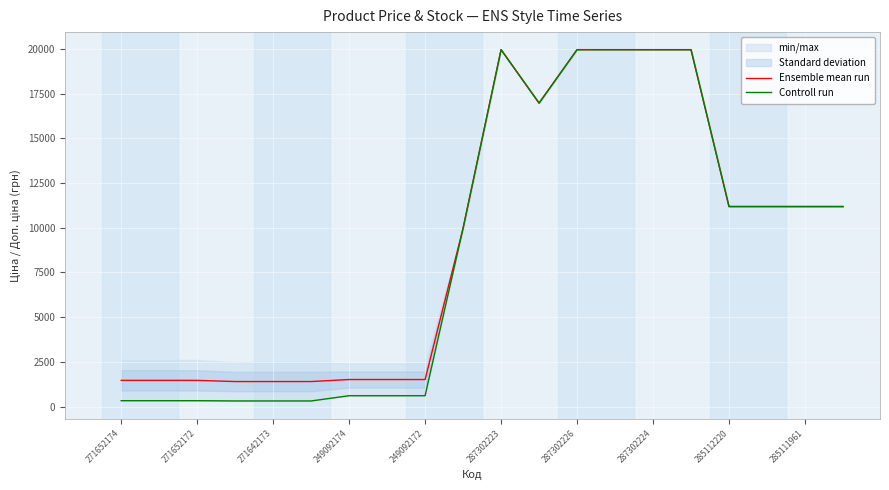

How many interior local peaks does the Controll run series have?

1